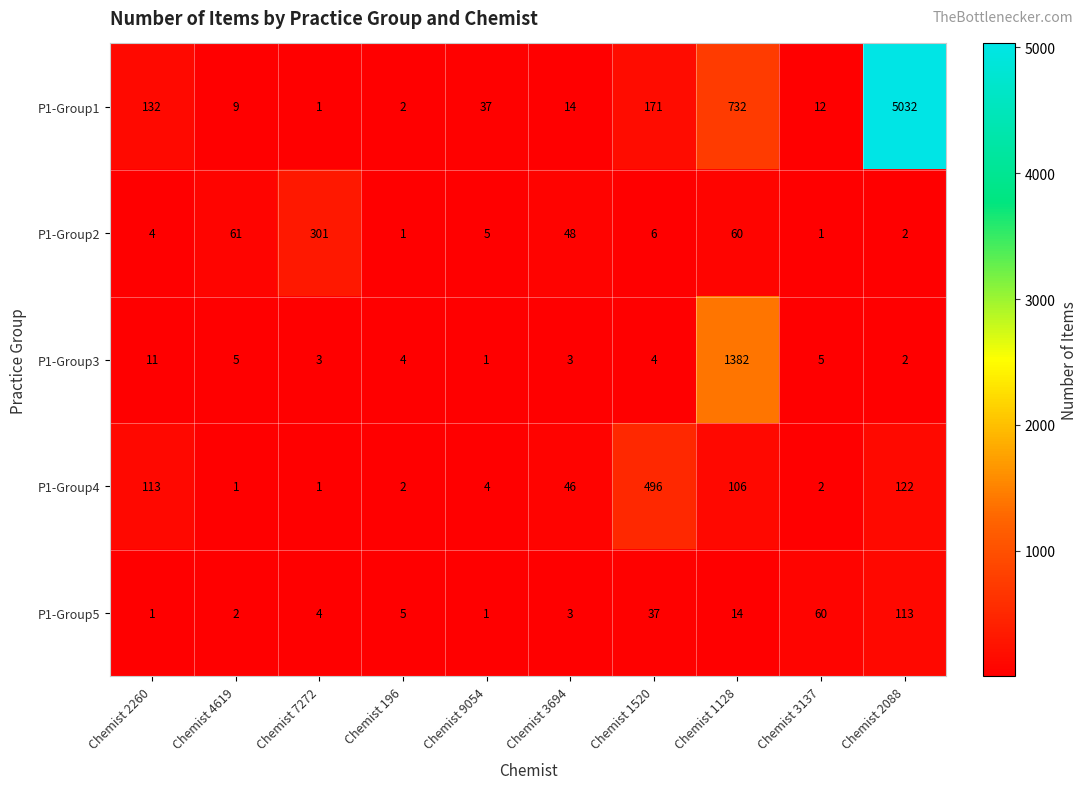

At which category is the sum across all series the highest?

Chemist 2088